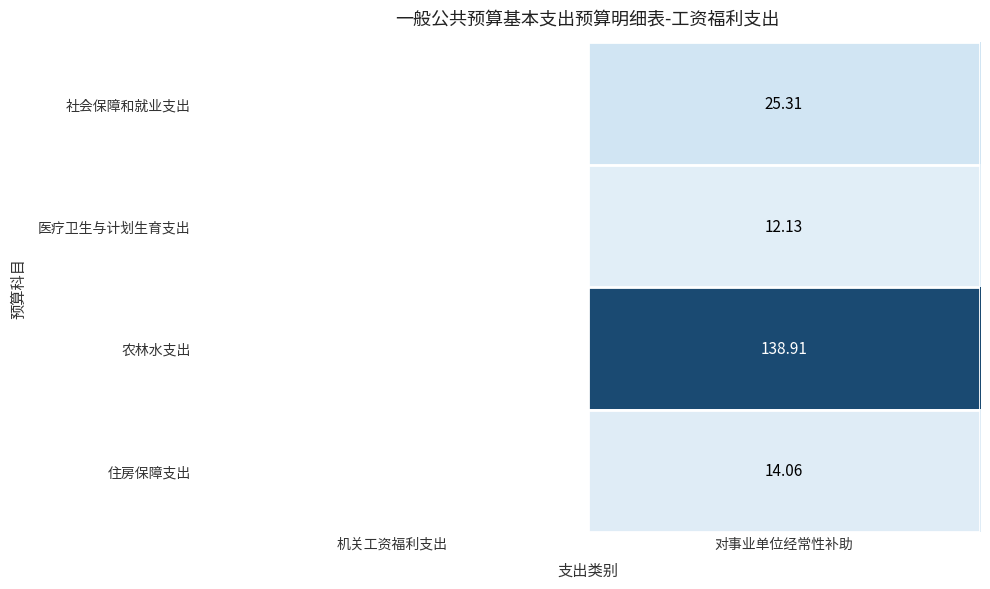

At 对事业单位经常性补助, list the series in order from largest to smallest.

农林水支出, 社会保障和就业支出, 住房保障支出, 医疗卫生与计划生育支出